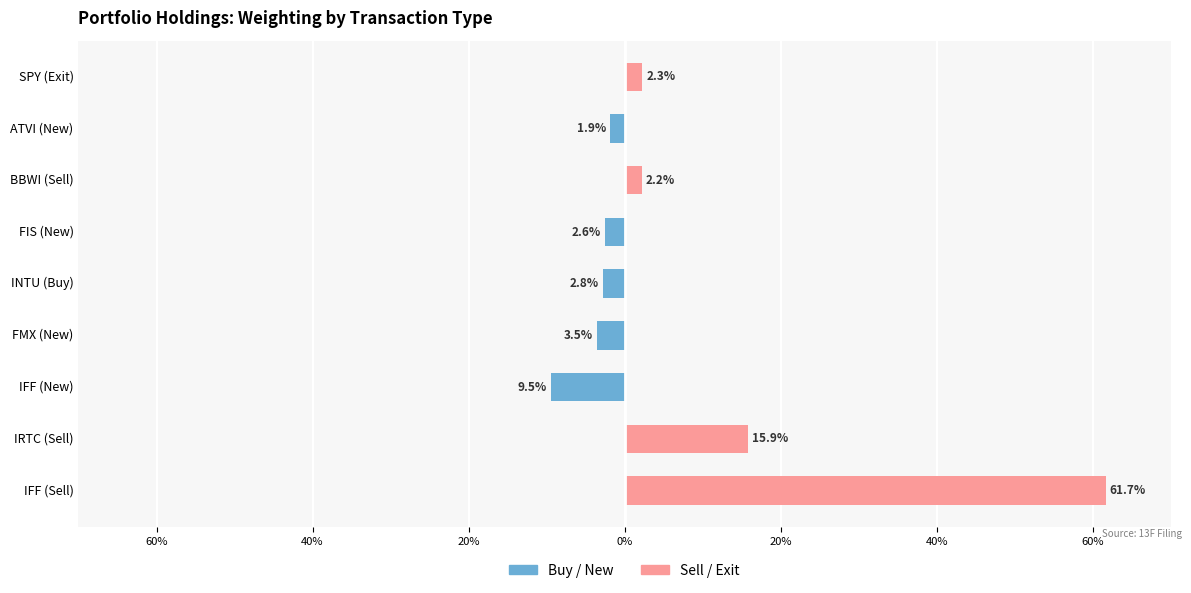

How many categories are shown in the chart?

9